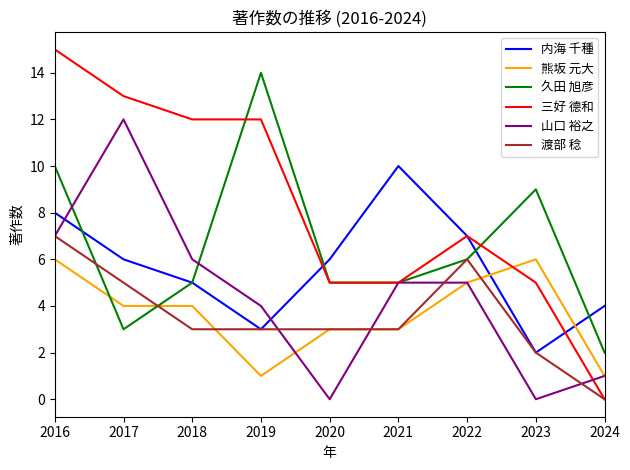

At which category is the sum across all series the highest?

2016